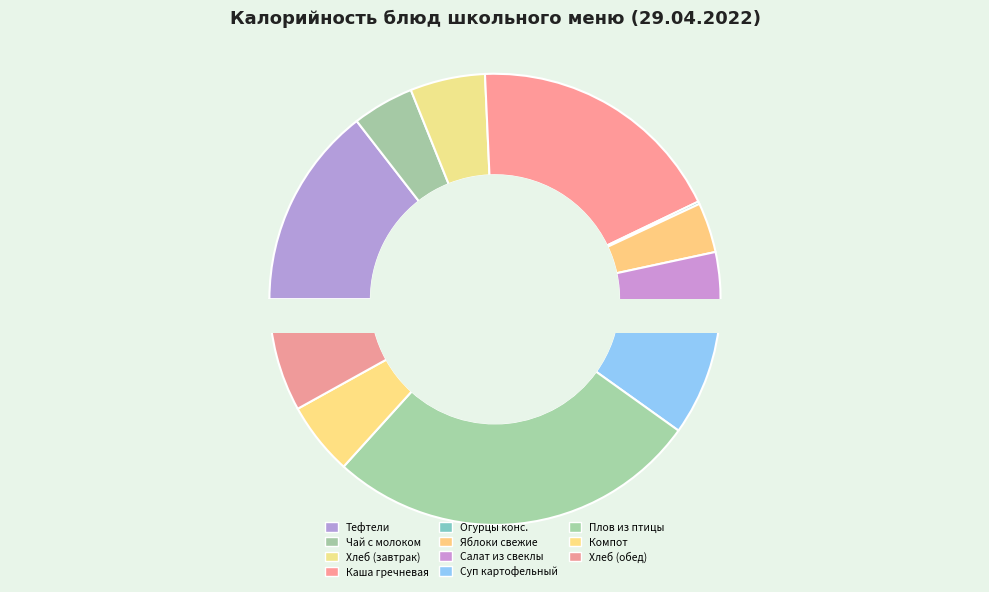

Does хлеб пшеичный (обед) account for over 50% of the chart?

No